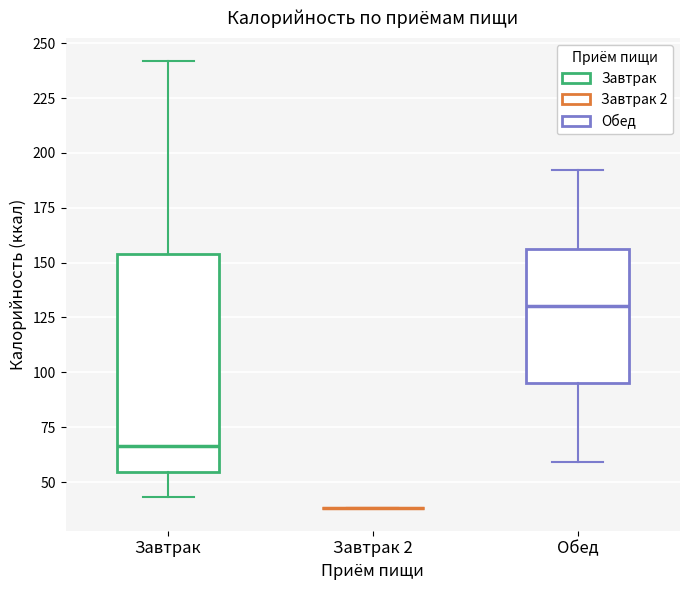

Where does the upper whisker of the box for Завтрак end on the y-axis? The values are not printed on the chart, so give them approximately, as read against the axis.

240